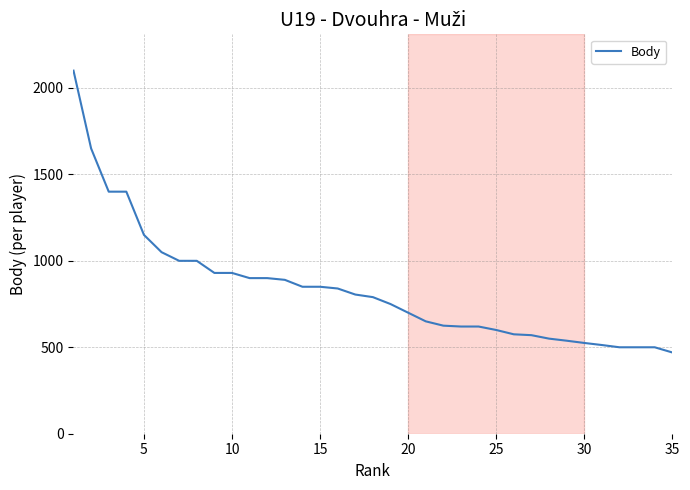

What is the maximum value shown in the chart?

2100